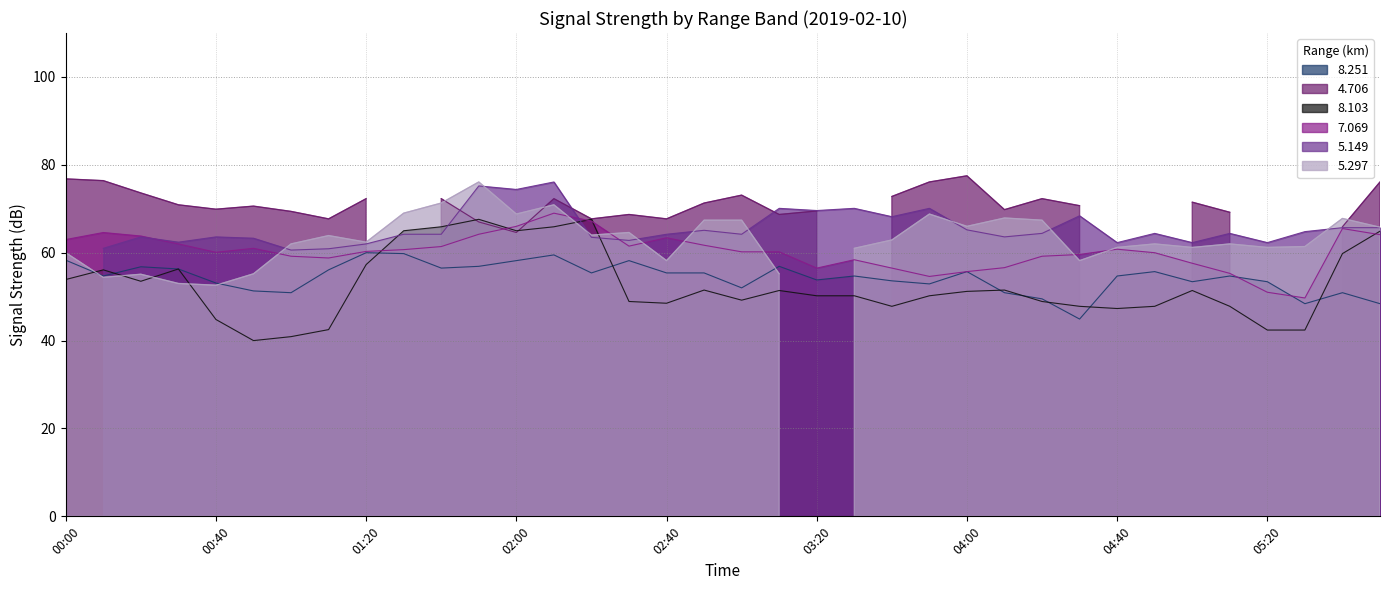

What is the value of the 8.251 point at the 12th from the left?

56.9